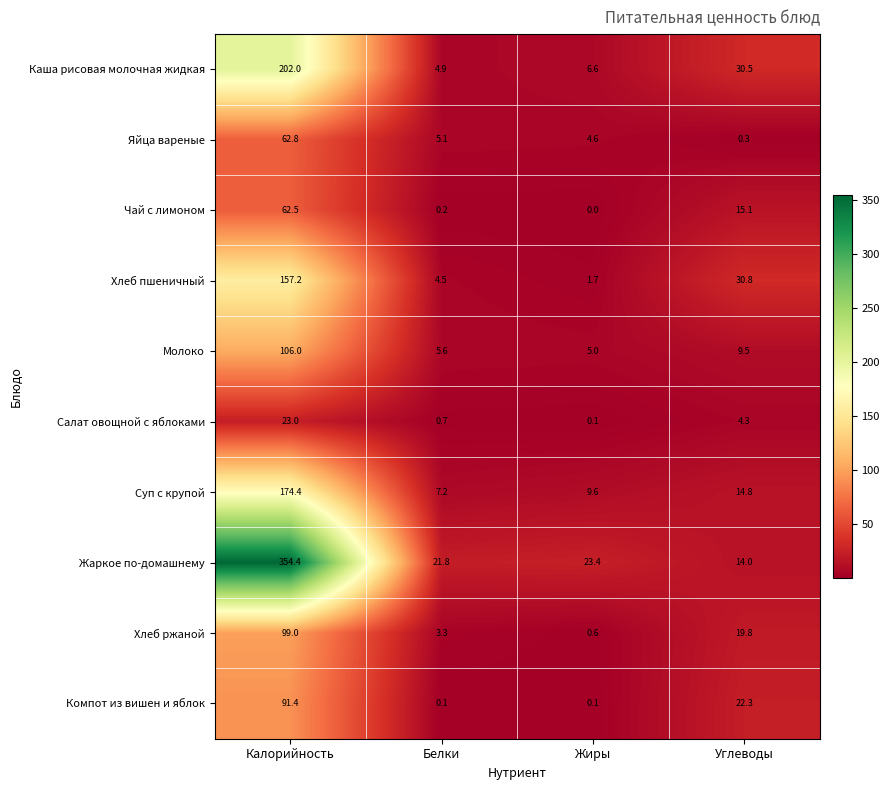

Rank the series by their maximum value, from lowest to highest.

Салат овощной с яблоками, Чай с лимоном, Яйца вареные, Компот из вишен и яблок, Хлеб ржаной, Молоко, Хлеб пшеничный, Суп с крупой, Каша рисовая молочная жидкая, Жаркое по-домашнему